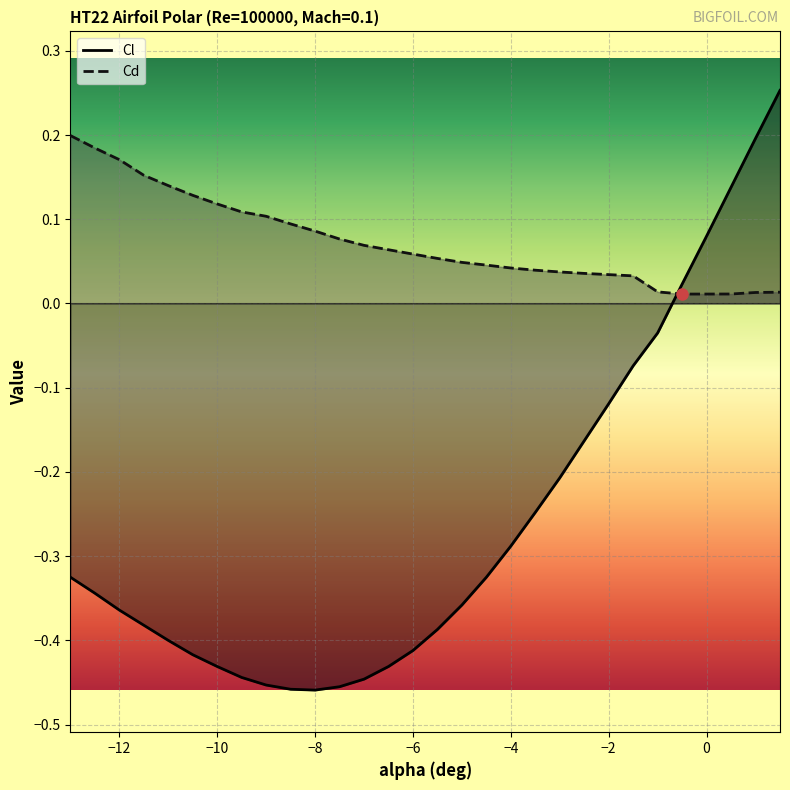

How many values in the Cl series are below 0?

25